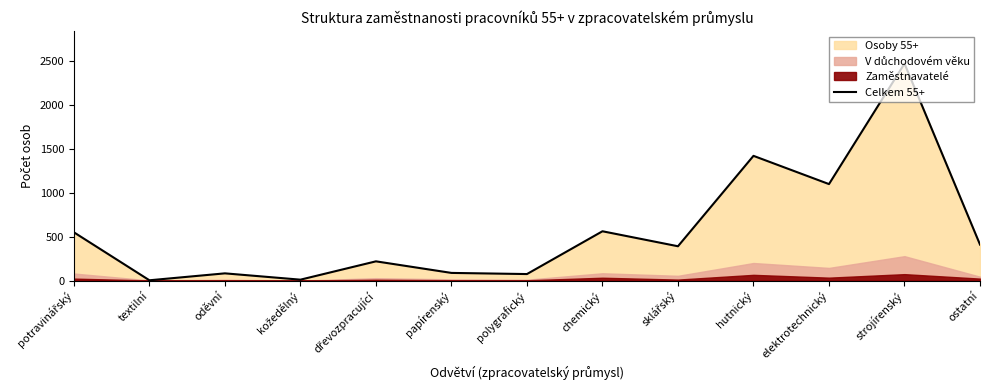

Where is the data nearest to the value 1238?

elektrotechnický